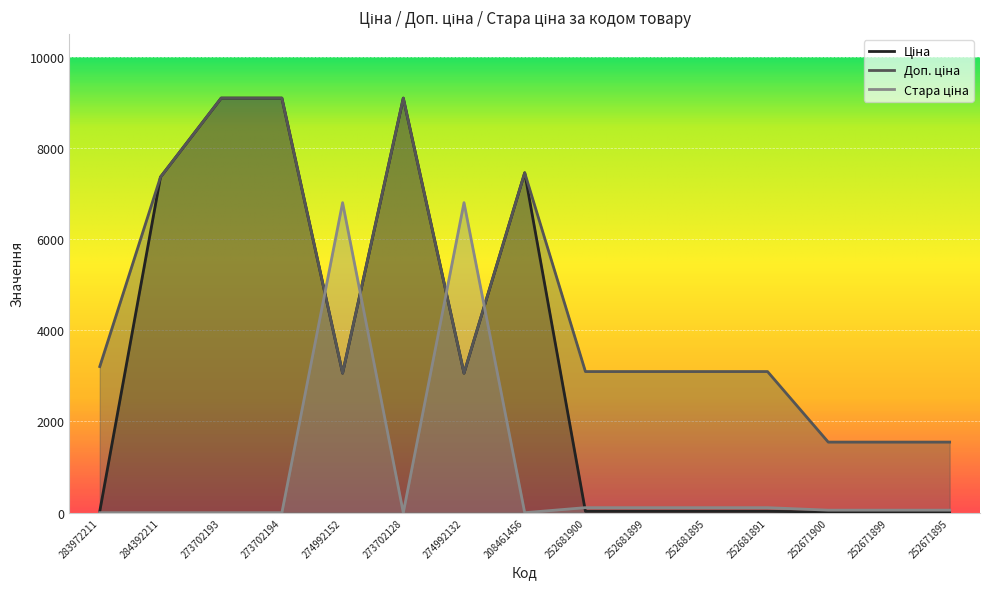

Which series has the widest spread of values?

Ціна